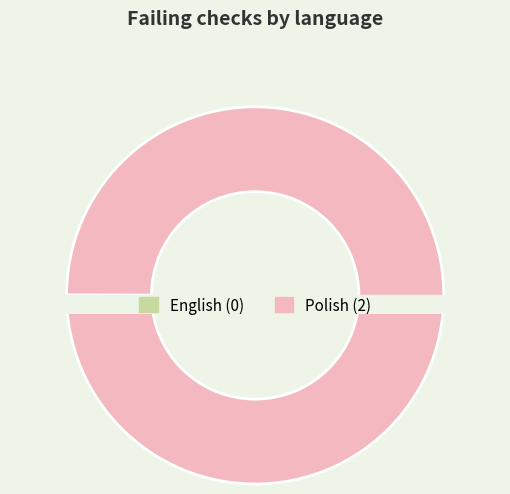

Combined, do Polish and English account for over 50%?

Yes